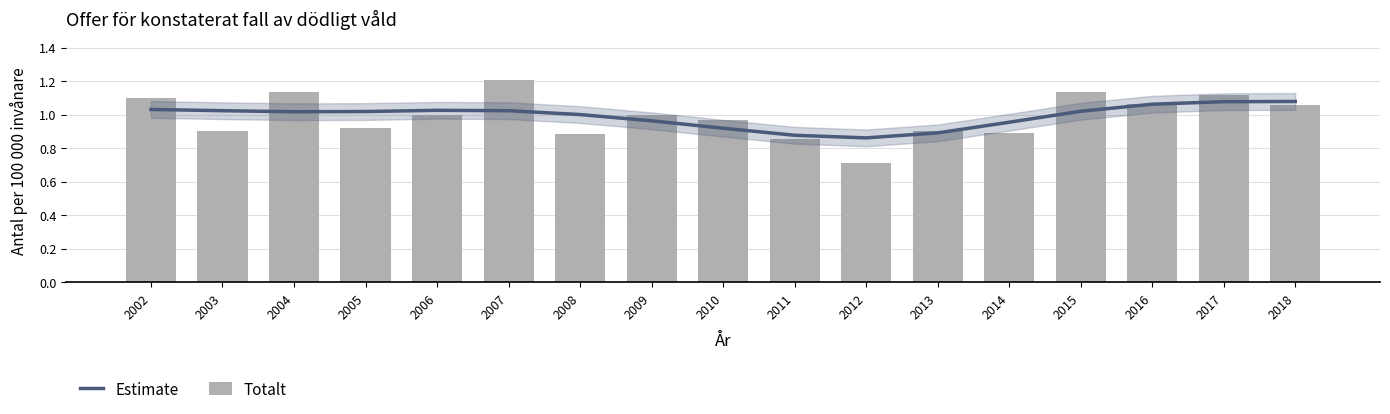

Read the Estimate value at 2006.

1.0